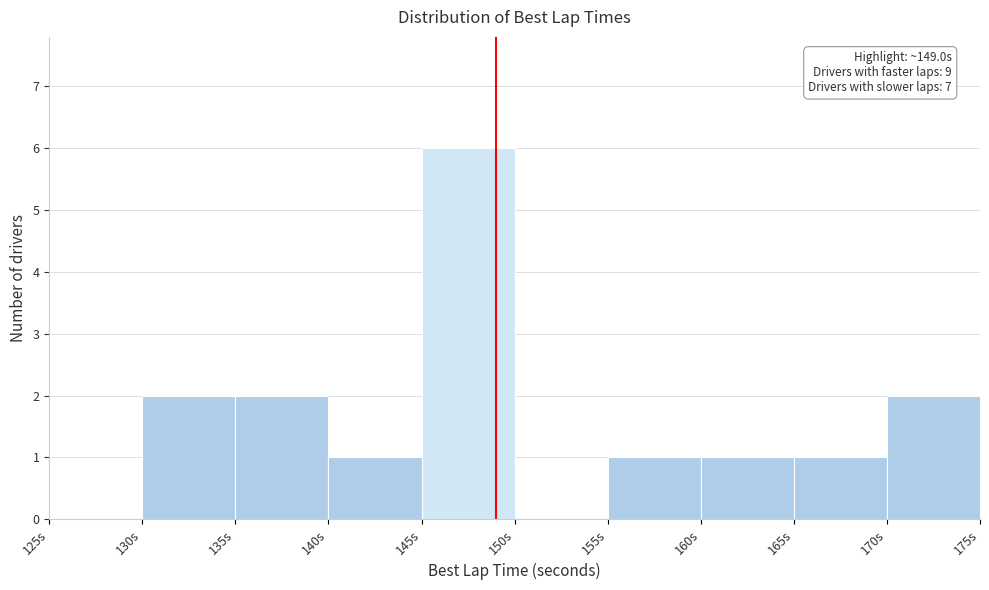

Which range on the x-axis has the tallest bar?

145 to 150